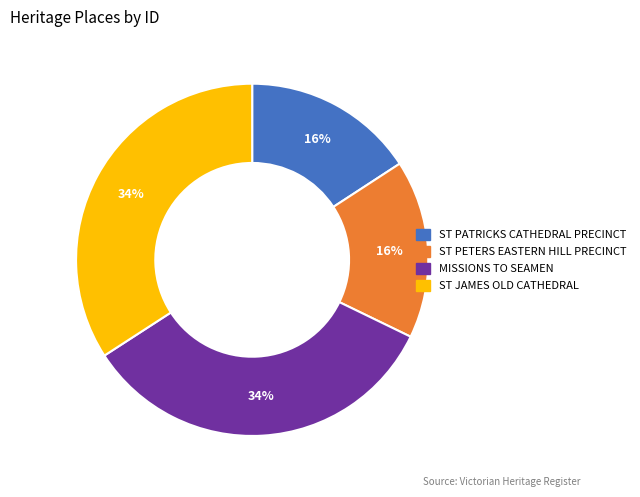

Does ST JAMES OLD CATHEDRAL represent more than half of the total?

No